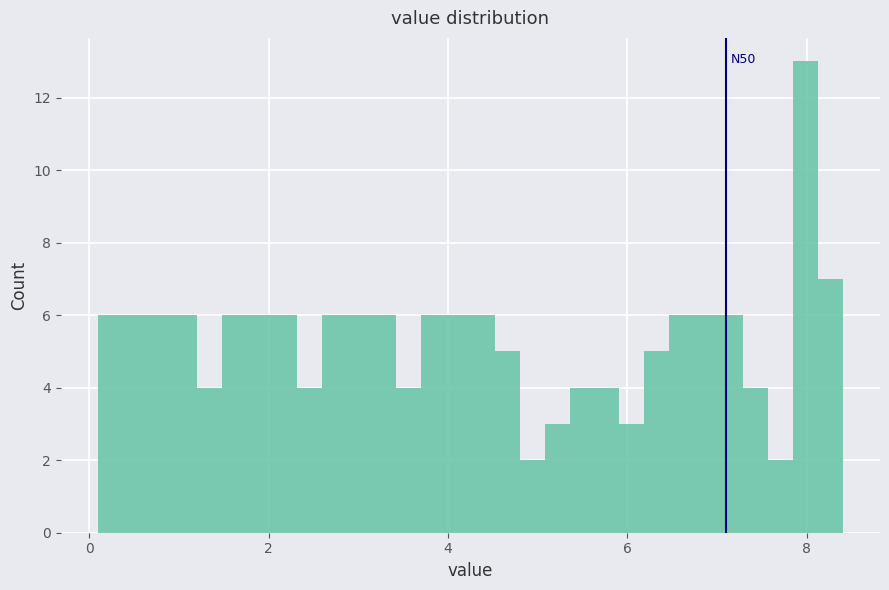

Read against the x-axis, roughly where is the centre of the tallest bar?

8.0